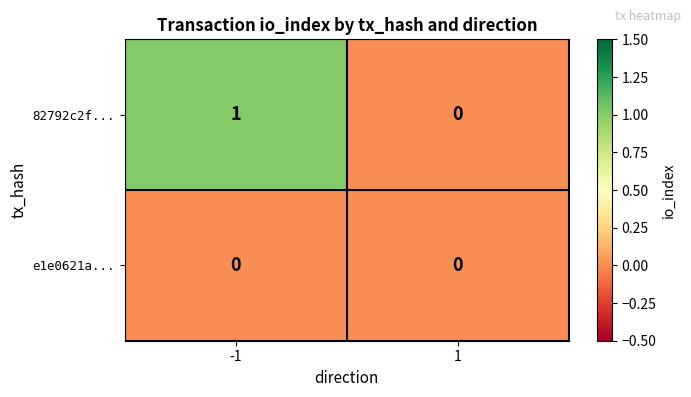

The e1e0621a... series shows 0 at -1. True or false?

True